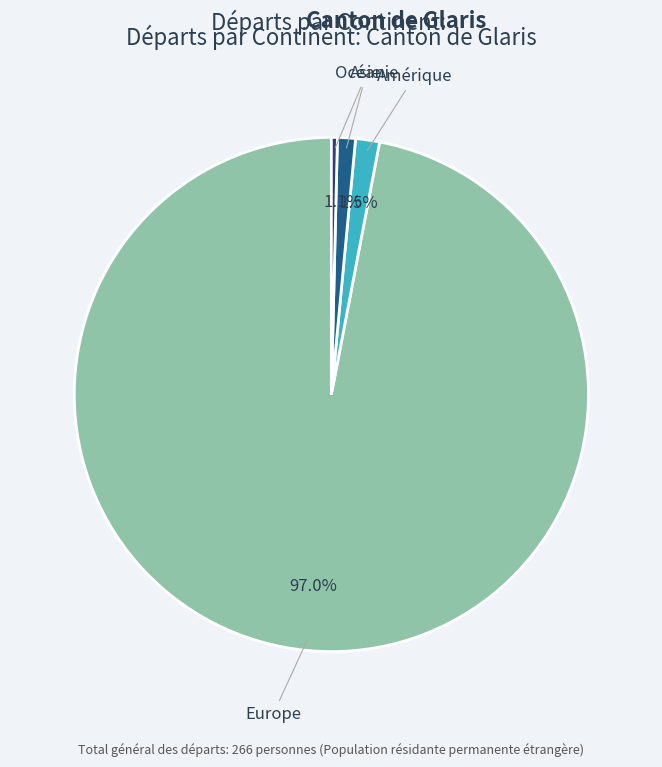

Does any single category account for the majority?

Yes